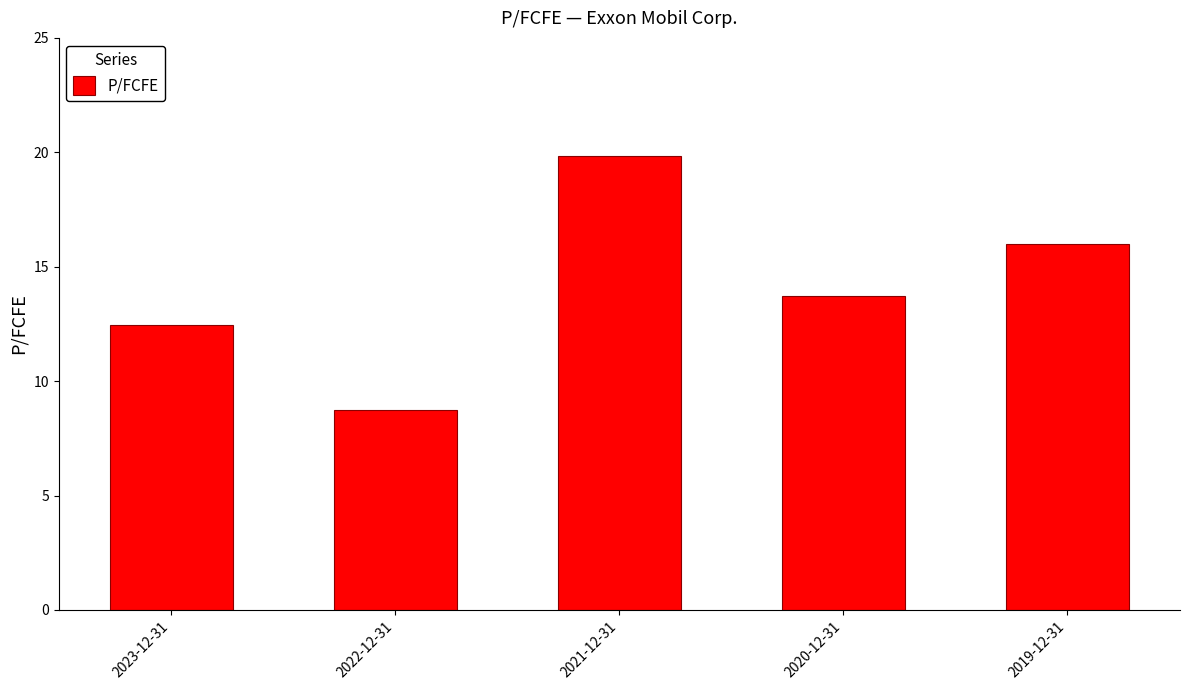

Rank the categories by value from lowest to highest.

2022-12-31, 2023-12-31, 2020-12-31, 2019-12-31, 2021-12-31